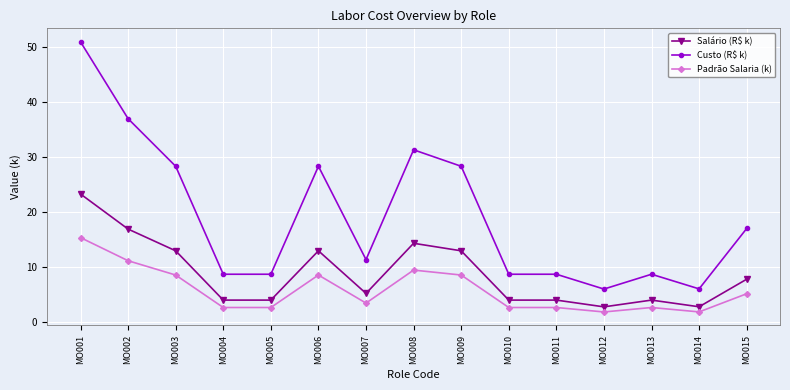

At which label does Padrão Salaria (k) reach its peak?

MO001